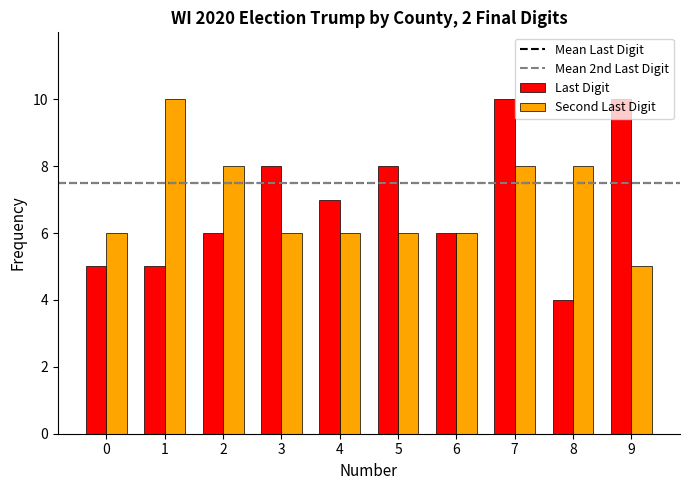

What is the highest value of the Last Digit series?

10